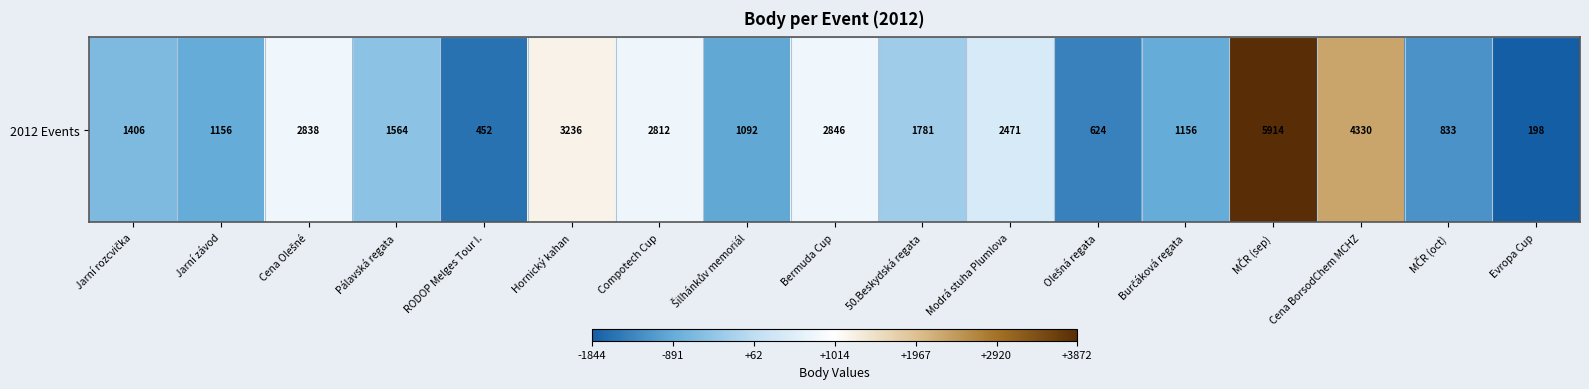

What is the smallest value displayed?

-1843.7